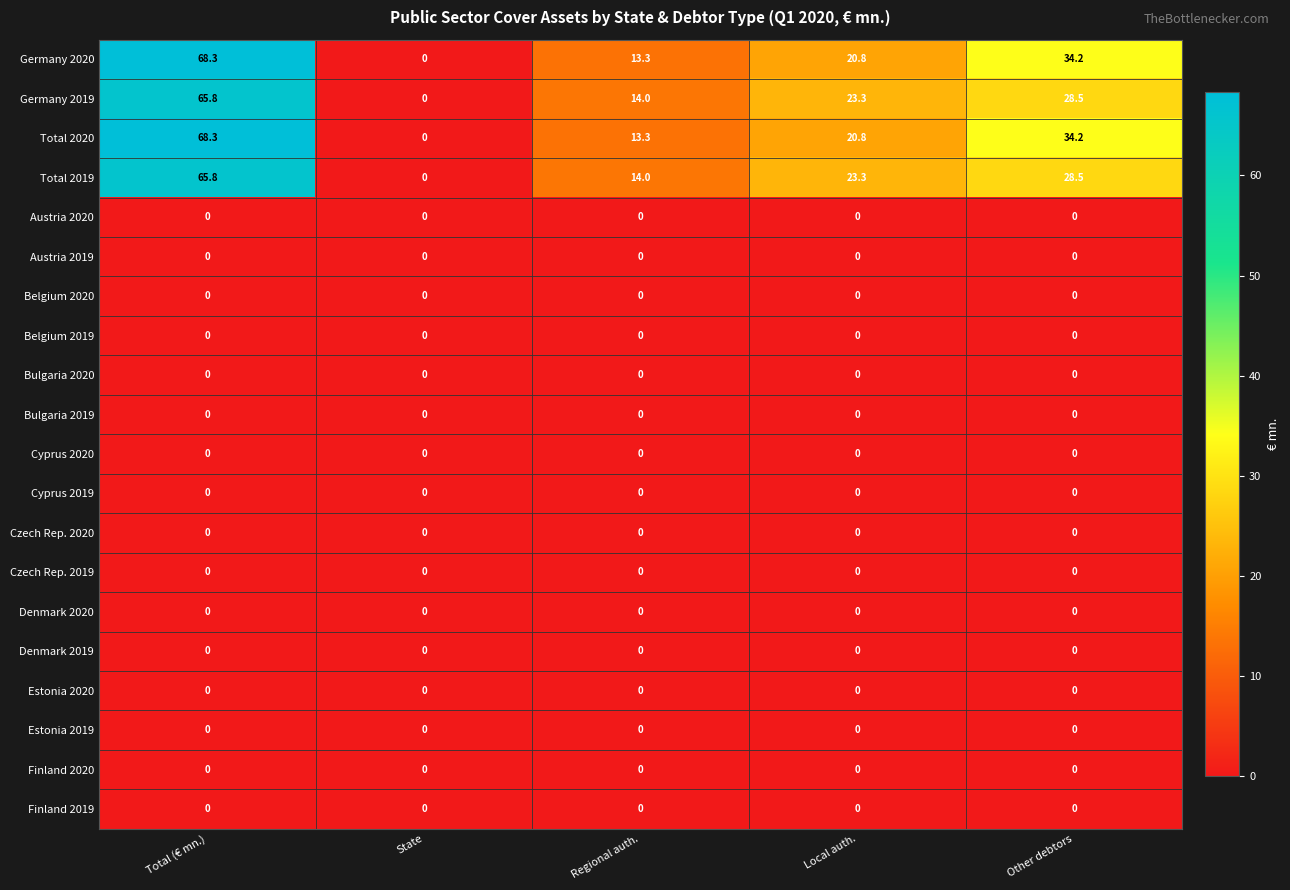

What is the average value of the Germany 2020 series?

27.3